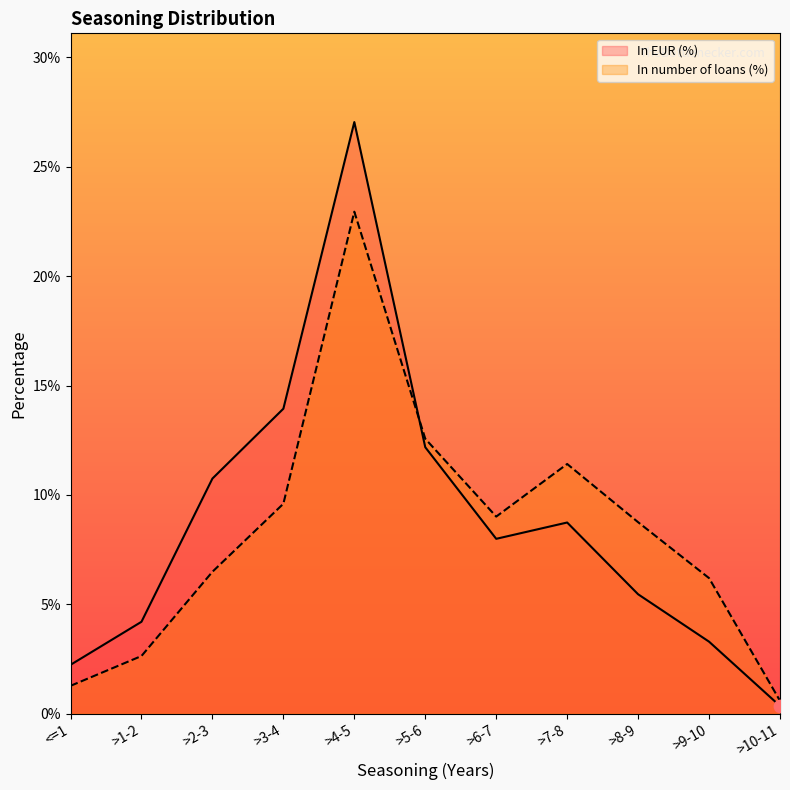

Which series contains the highest Y value?

In EUR (%)